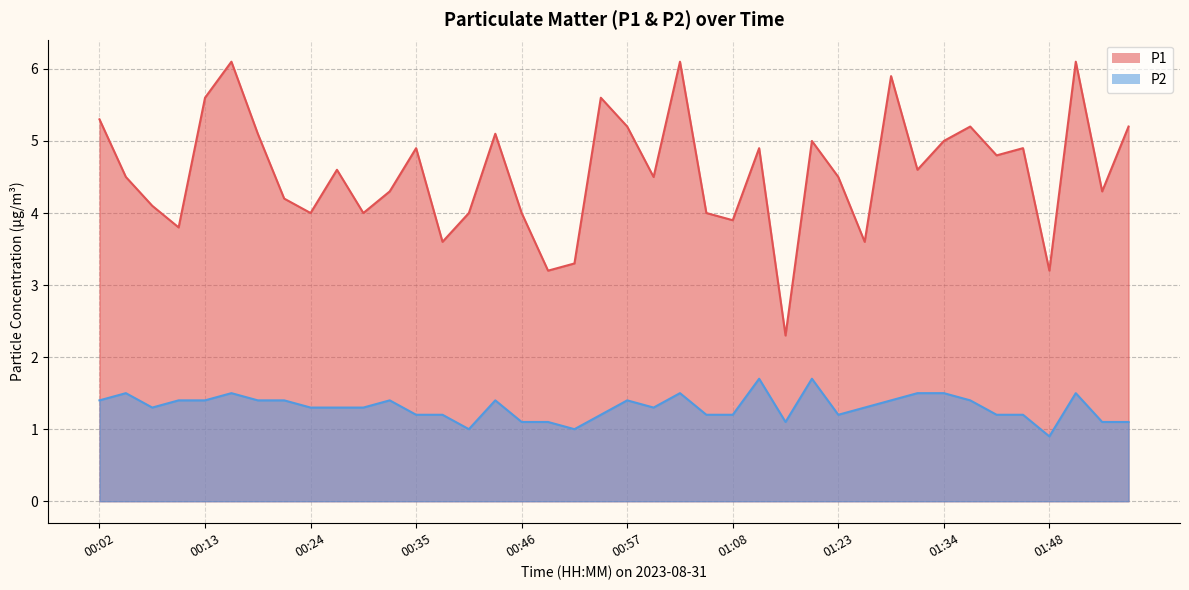

Reading right to left, what are all the values shown in this chart?

P1: 5.2	4.3	6.1	3.2	4.9	4.8	5.2	5.0	4.6	5.9	3.6	4.5	5.0	2.3	4.9	3.9	4.0	6.1	4.5	5.2	5.6	3.3	3.2	4.0	5.1	4.0	3.6	4.9	4.3	4.0	4.6	4.0	4.2	5.1	6.1	5.6	3.8	4.1	4.5	5.3
P2: 1.1	1.1	1.5	0.9	1.2	1.2	1.4	1.5	1.5	1.4	1.3	1.2	1.7	1.1	1.7	1.2	1.2	1.5	1.3	1.4	1.2	1.0	1.1	1.1	1.4	1.0	1.2	1.2	1.4	1.3	1.3	1.3	1.4	1.4	1.5	1.4	1.4	1.3	1.5	1.4